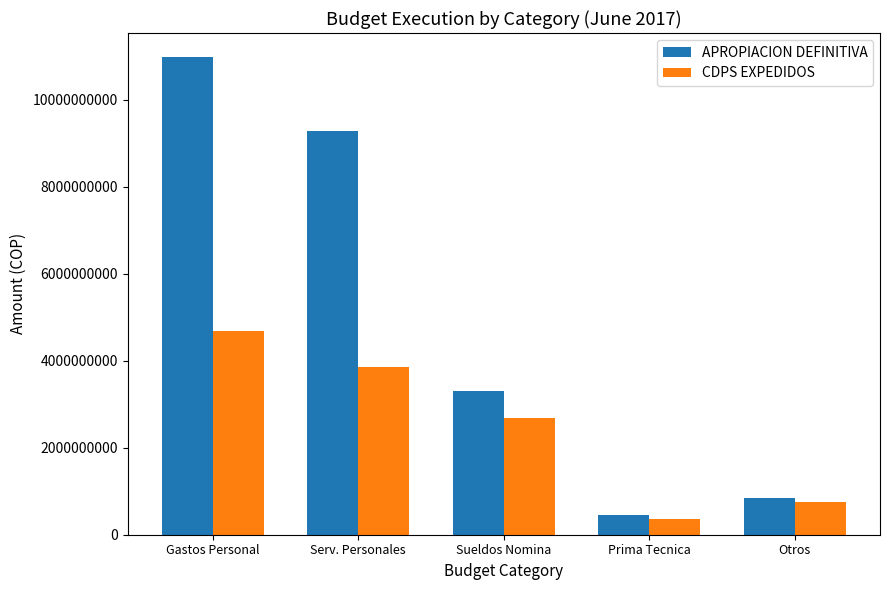

At which category is the sum across all series the highest?

Gastos Personal